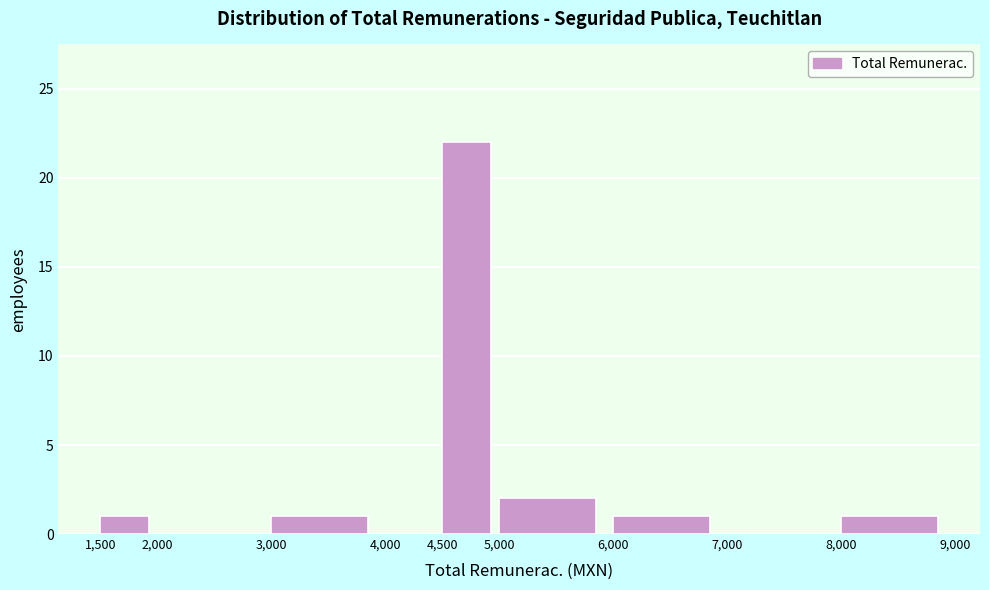

Reading left to right, transcribe this chart: for each bar, give the range it covers on the x-axis and its height. The values are not printed on the chart, so give them approximately, as read against the axis.

1,500 to 2,000: 1
2,000 to 3,000: 0
3,000 to 4,000: 1
4,000 to 4,500: 0
4,500 to 5,000: 22
5,000 to 6,000: 2
6,000 to 7,000: 1
7,000 to 8,000: 0
8,000 to 9,000: 1